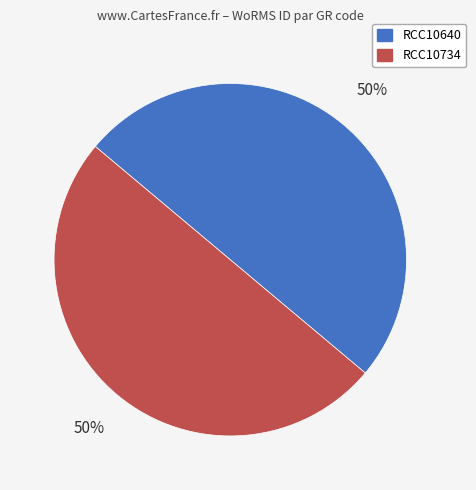

How many segments does this pie chart have?

2